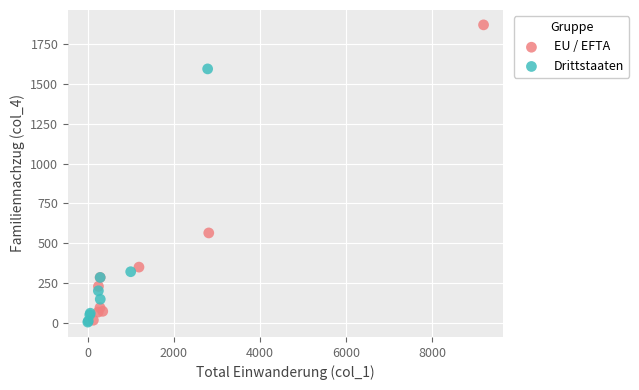

Which series has the largest Y range (max minus min)?

EU / EFTA